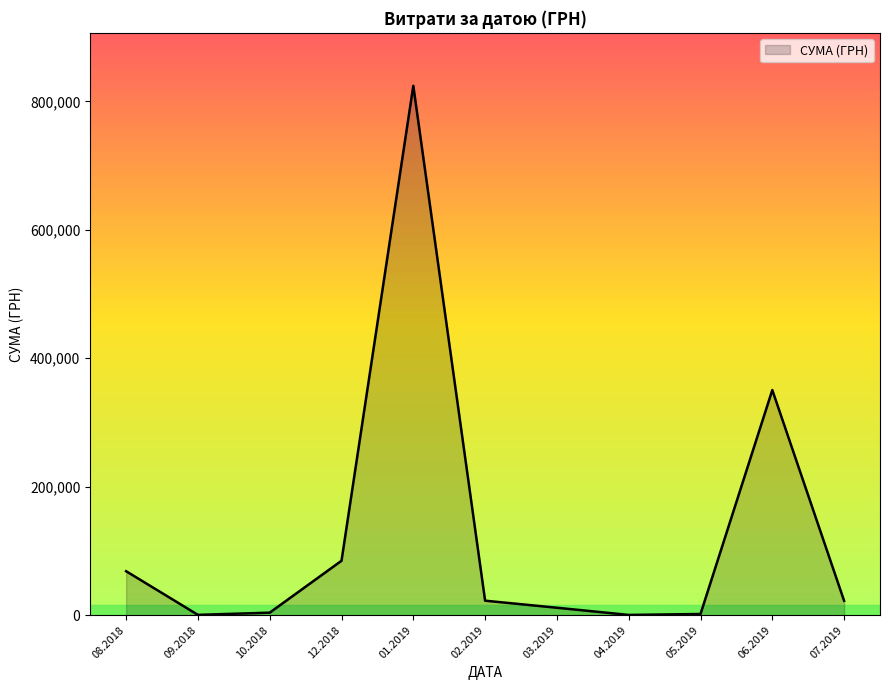

Is it true that the value at 12.2018 is 129385.9?

False